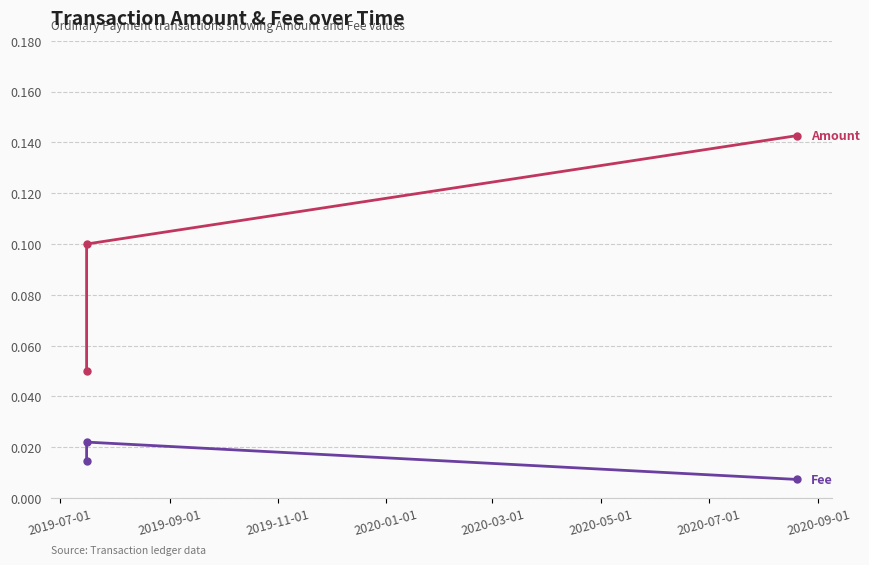

What is the label of the 1st point from the left?

2019-07-01